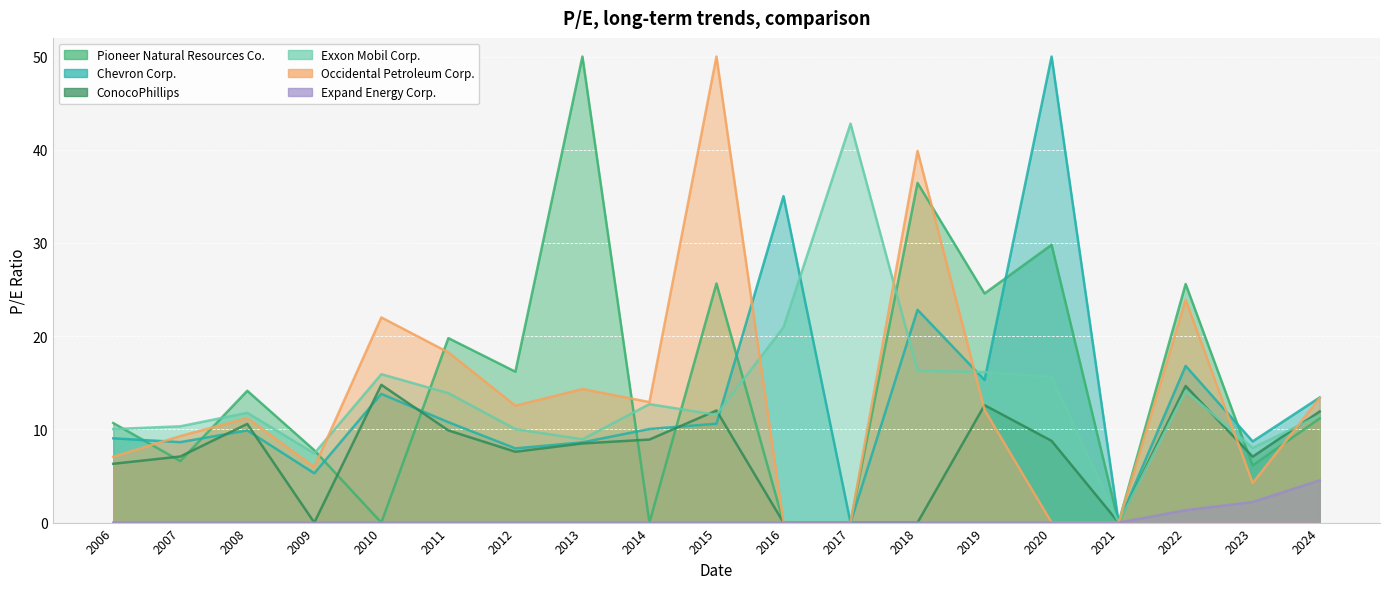

What are all the series names shown in the legend?

Chevron Corp., ConocoPhillips, Exxon Mobil Corp., Expand Energy Corp.